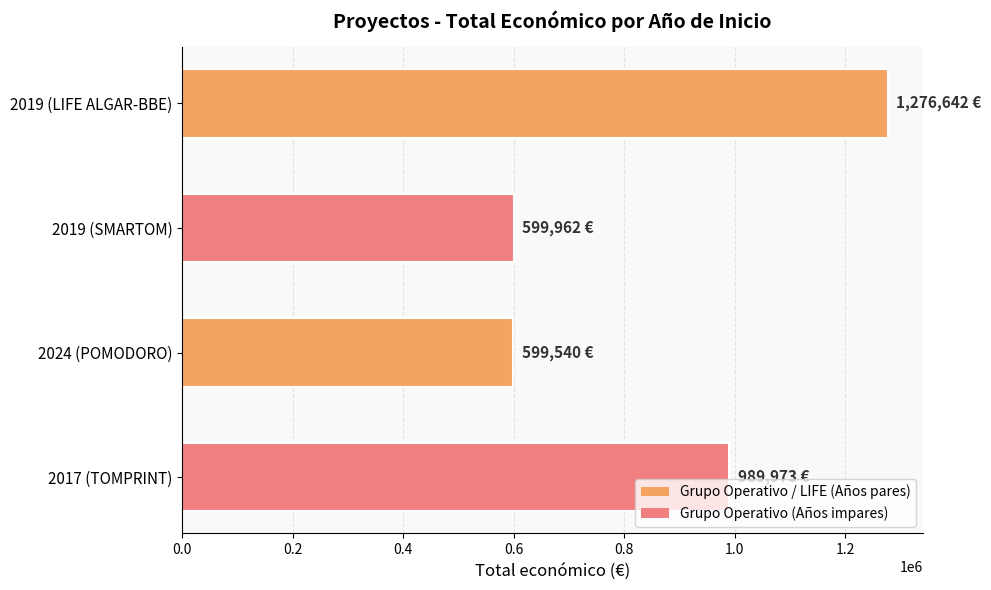

Approximately how many times larger is the value at 2017 (TOMPRINT) compared to 2019 (SMARTOM)?

1.7